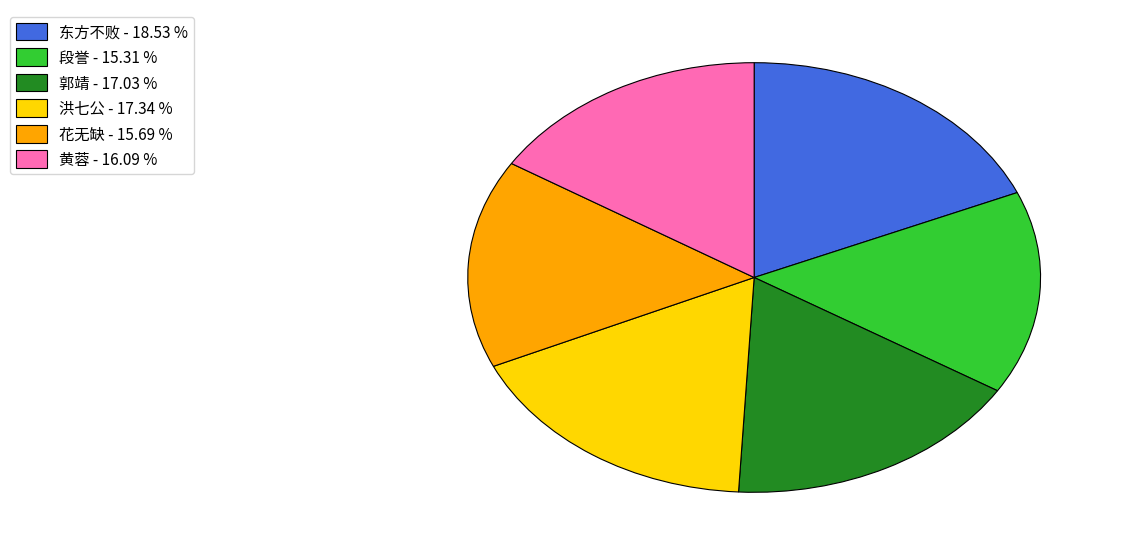

What is the largest slice in the pie chart?

东方不败